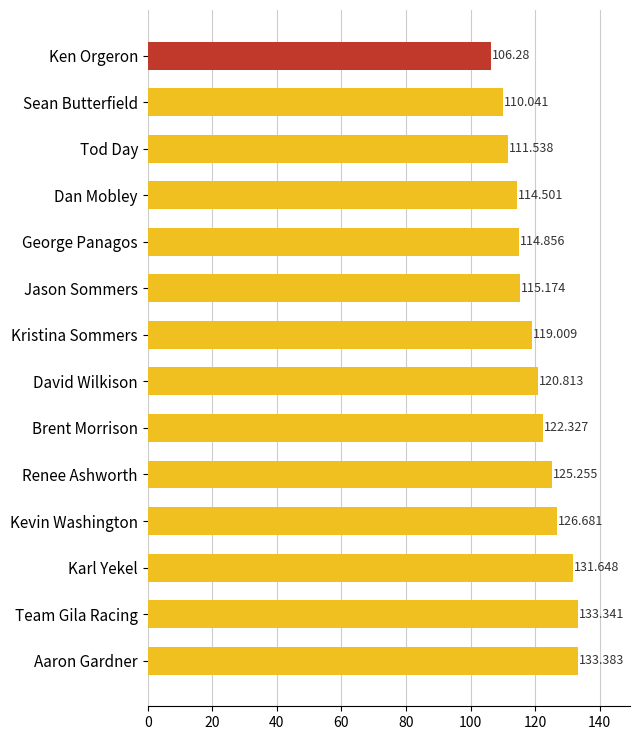

Between Kristina Sommers and David Wilkison, which is larger?

David Wilkison